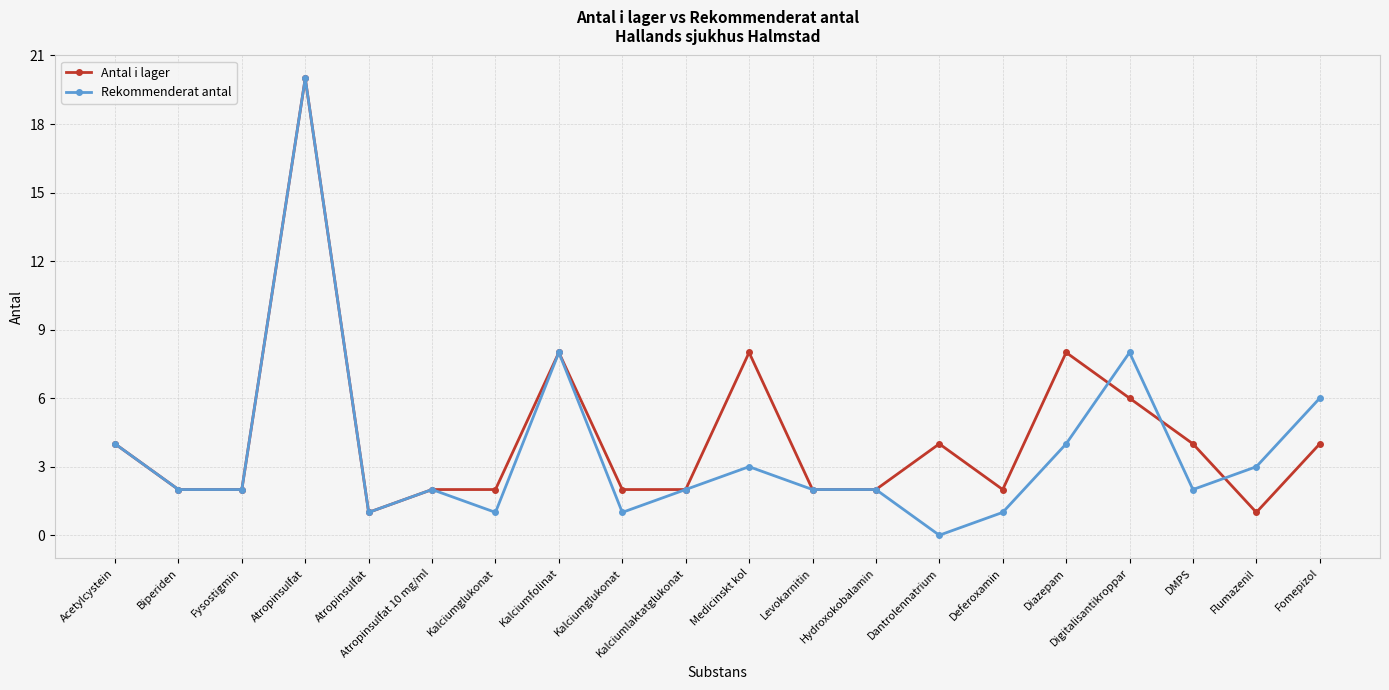

Reading right to left, extract all data points from this chart.

Antal i lager: 4	1	4	6	8	2	4	2	2	8	2	2	8	2	2	1	20	2	2	4
Rekommenderat antal: 6	3	2	8	4	1	0	2	2	3	2	1	8	1	2	1	20	2	2	4